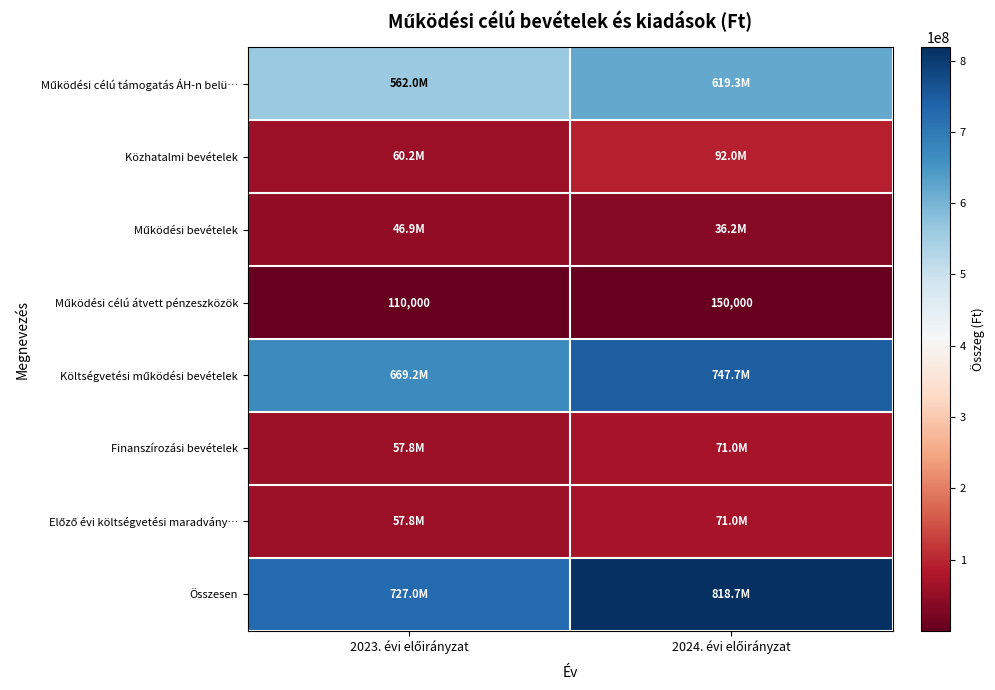

At which label is Működési célú átvett pénzeszközök closest to 130000?

2023. évi előirányzat